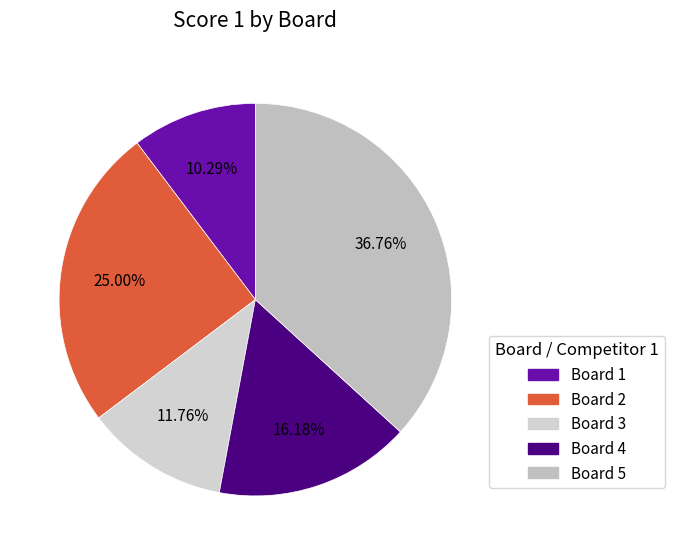

The Board 3 slice represents 18% of the pie. True or false?

False